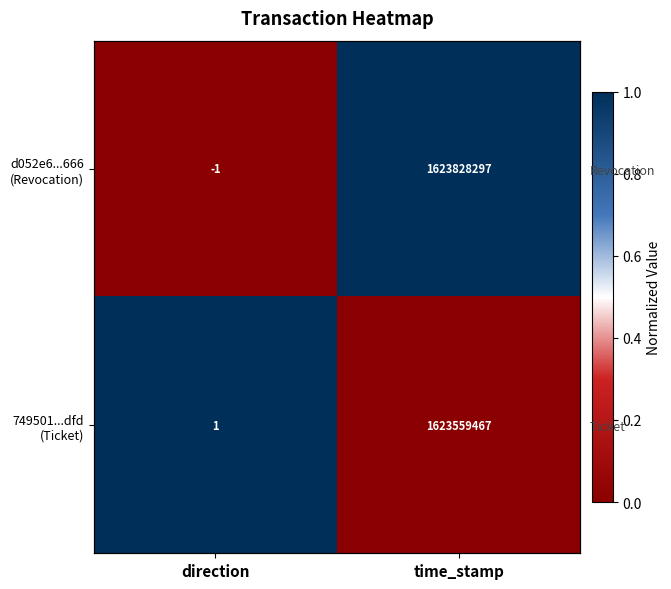

Which label corresponds to the smallest value in the chart?

direction